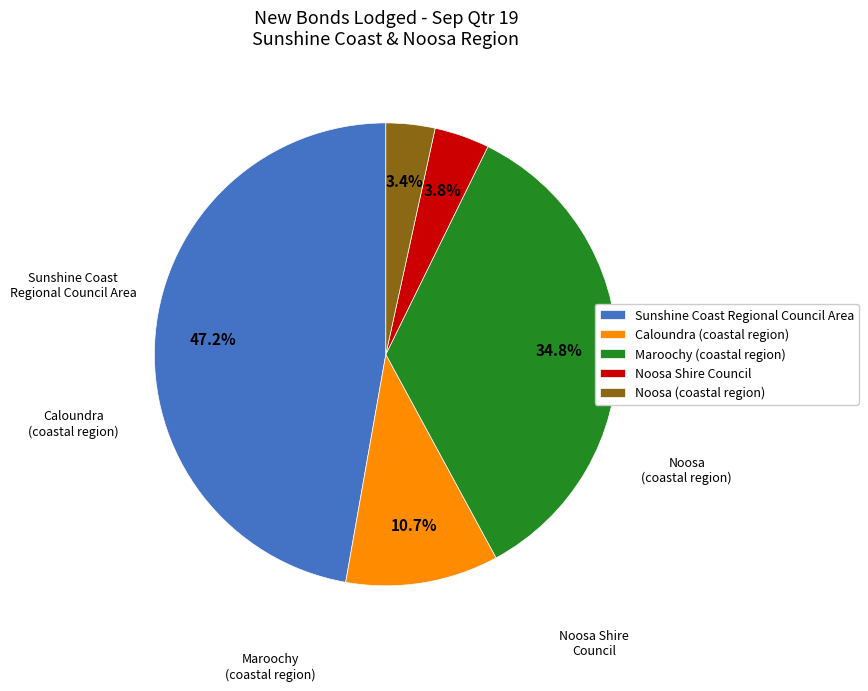

Is the sum of Caloundra (coastal region) and Noosa Shire Council greater than half?

No